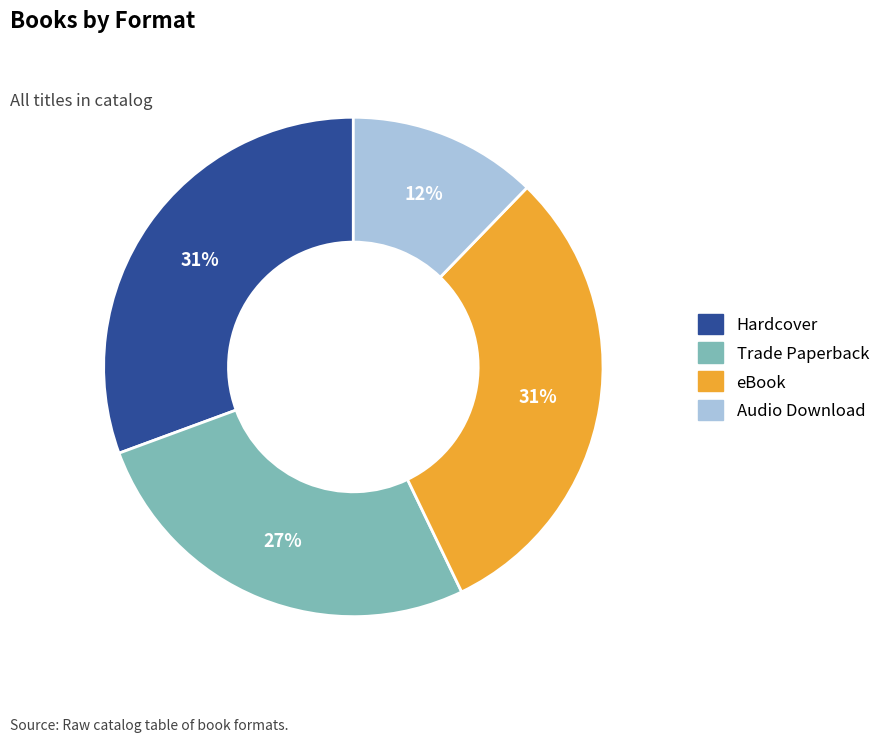

Is there a majority slice in this chart?

No